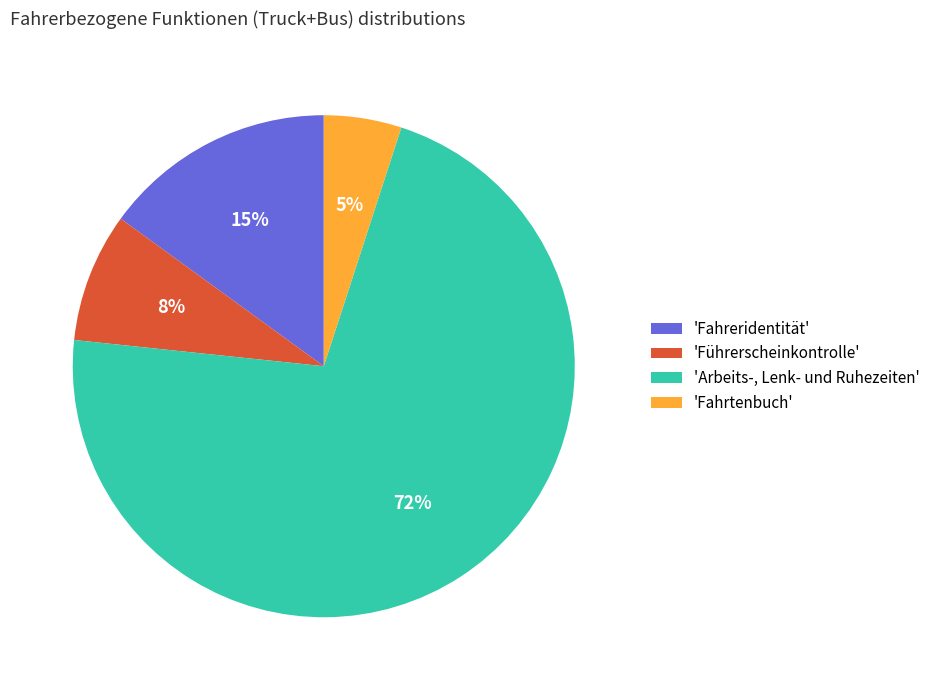

What percentage is the 'Arbeits-, Lenk- und Ruhezeiten' slice, to the nearest percent?

72%